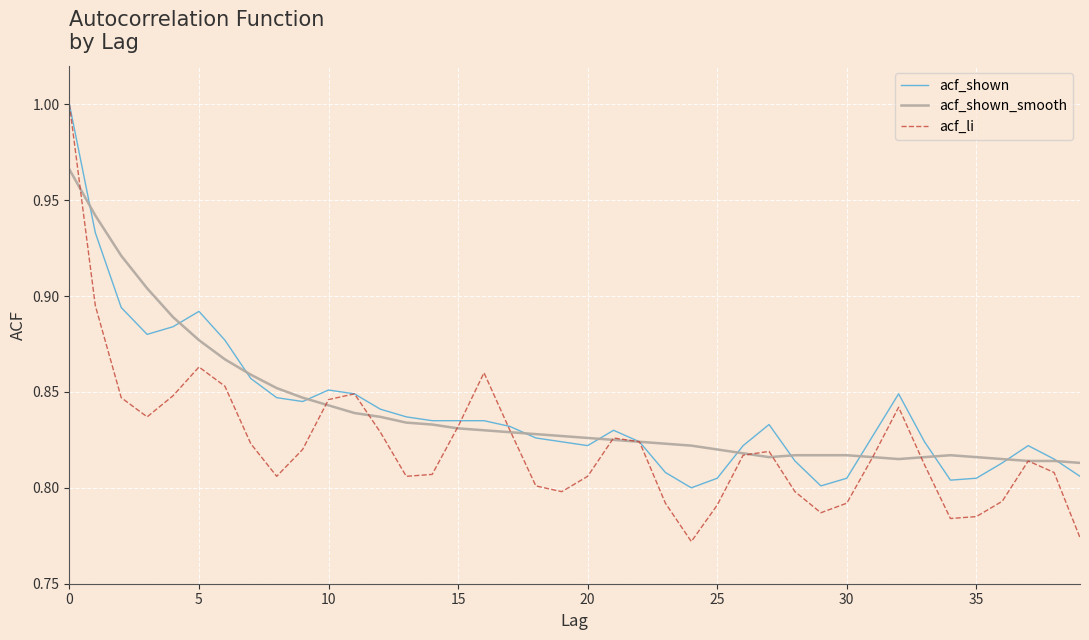

How many times do acf_shown_smooth and acf_shown cross each other?

12